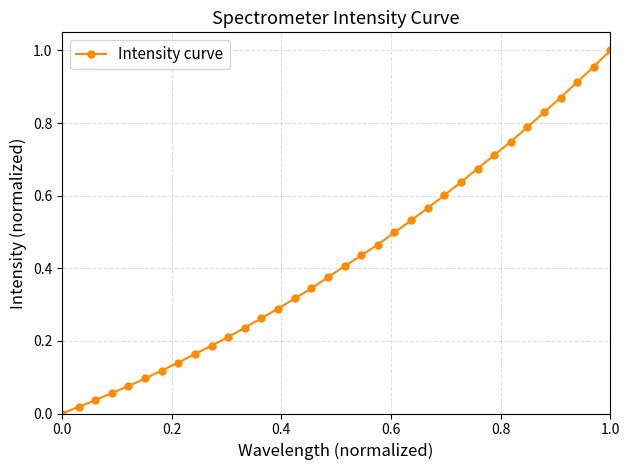

How many values exceed 0?

33